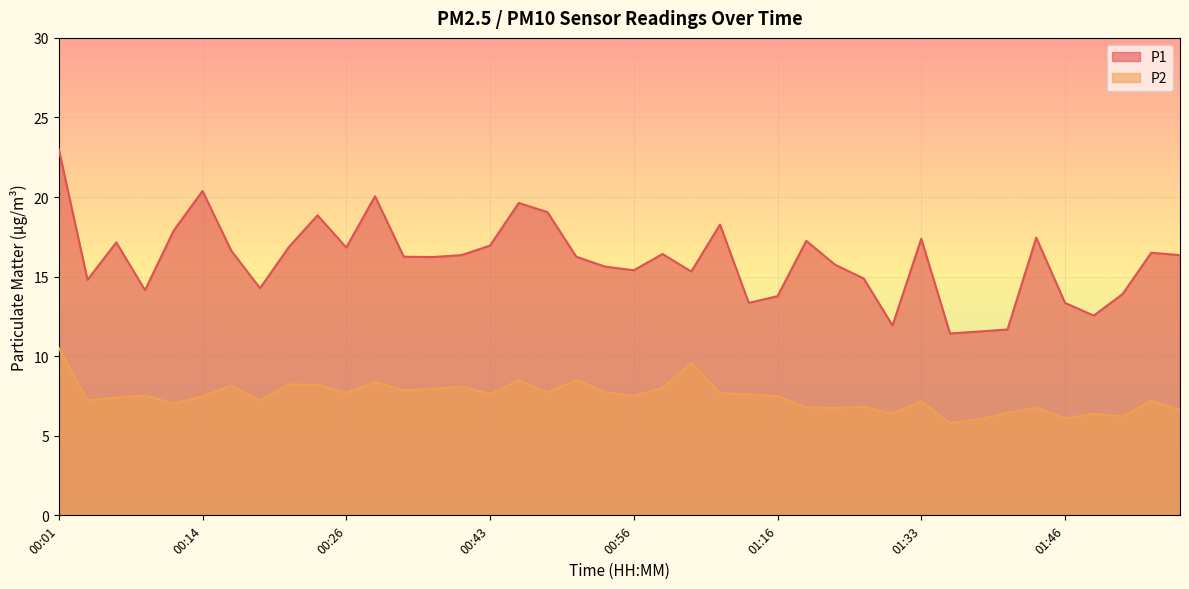

Reading left to right, transcribe all the data shown in this chart.

P1: 23.0	14.8	17.1	14.2	17.9	20.4	16.6	14.3	16.9	18.9	16.8	20.1	16.2	16.2	16.4	16.9	19.6	19.1	16.2	15.6	15.4	16.4	15.3	18.3	13.3	13.8	17.2	15.8	14.9	11.9	17.4	11.4	11.6	11.7	17.4	13.3	12.6	13.9	16.5	16.4
P2: 10.5	7.2	7.4	7.5	7.0	7.5	8.2	7.2	8.2	8.2	7.7	8.4	7.8	8.0	8.1	7.6	8.5	7.7	8.5	7.8	7.5	8.0	9.6	7.7	7.6	7.5	6.8	6.8	6.8	6.4	7.2	5.8	6.0	6.4	6.8	6.1	6.4	6.2	7.2	6.6